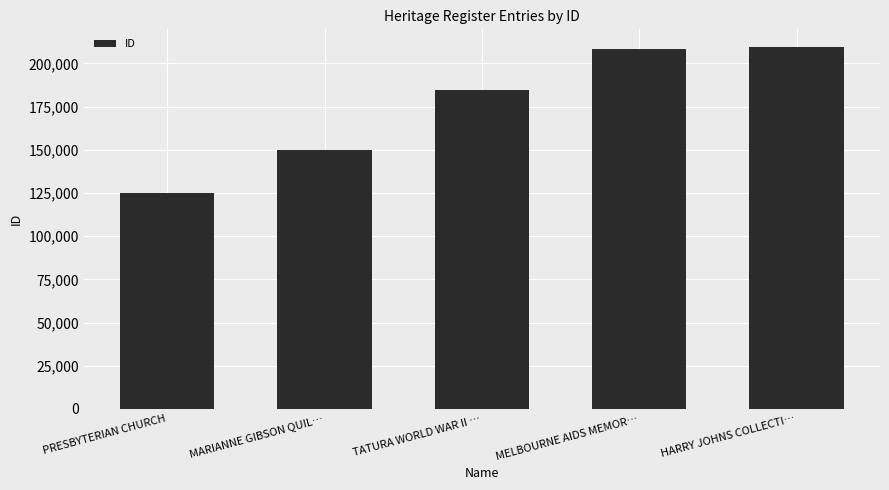

True or false: the data shows 184631 at TATURA WORLD WAR II ….

True